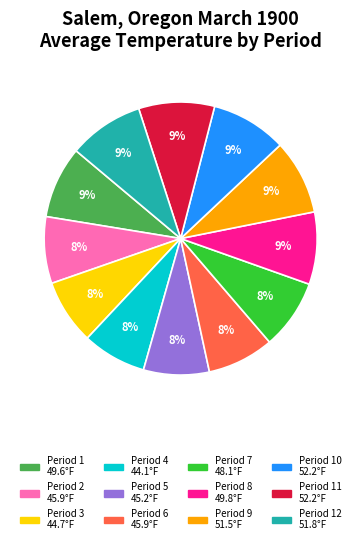

Is there a majority slice in this chart?

No